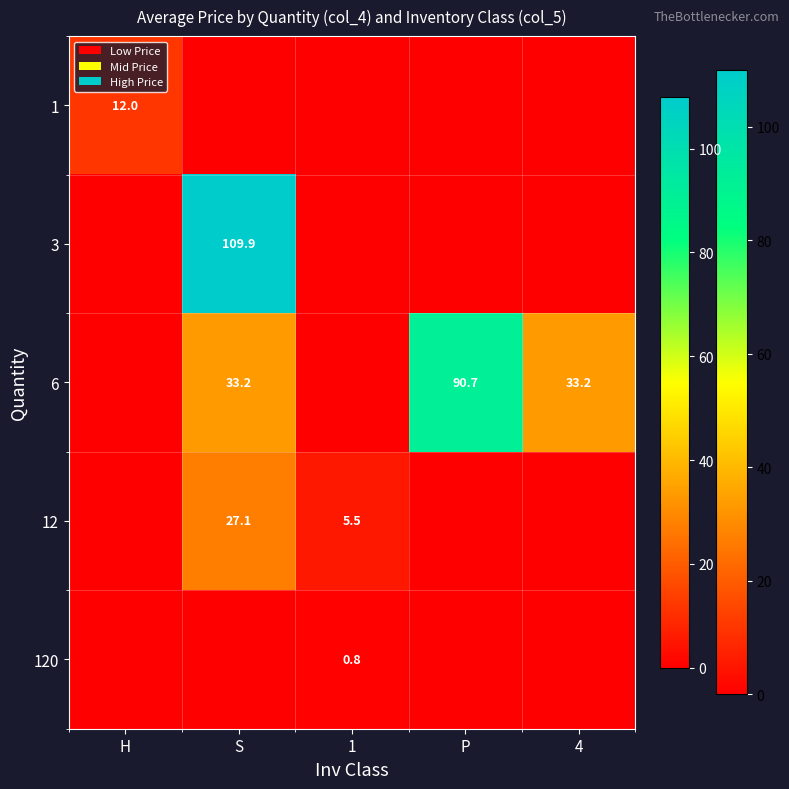

The value of 12 at 1 is 5.5. True or false?

True